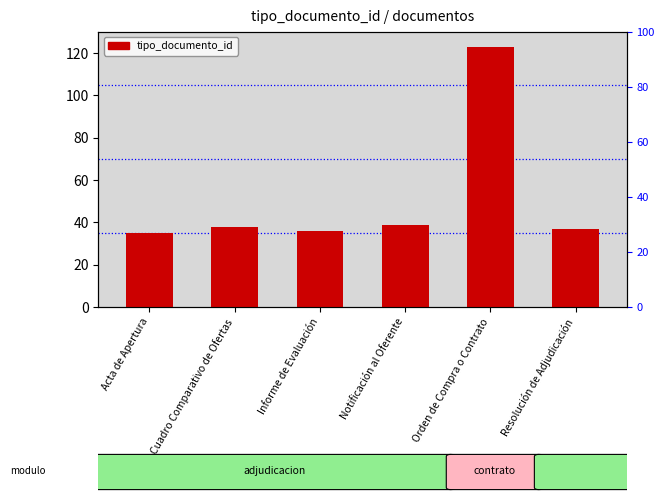

What is the difference between the maximum and minimum values?

88